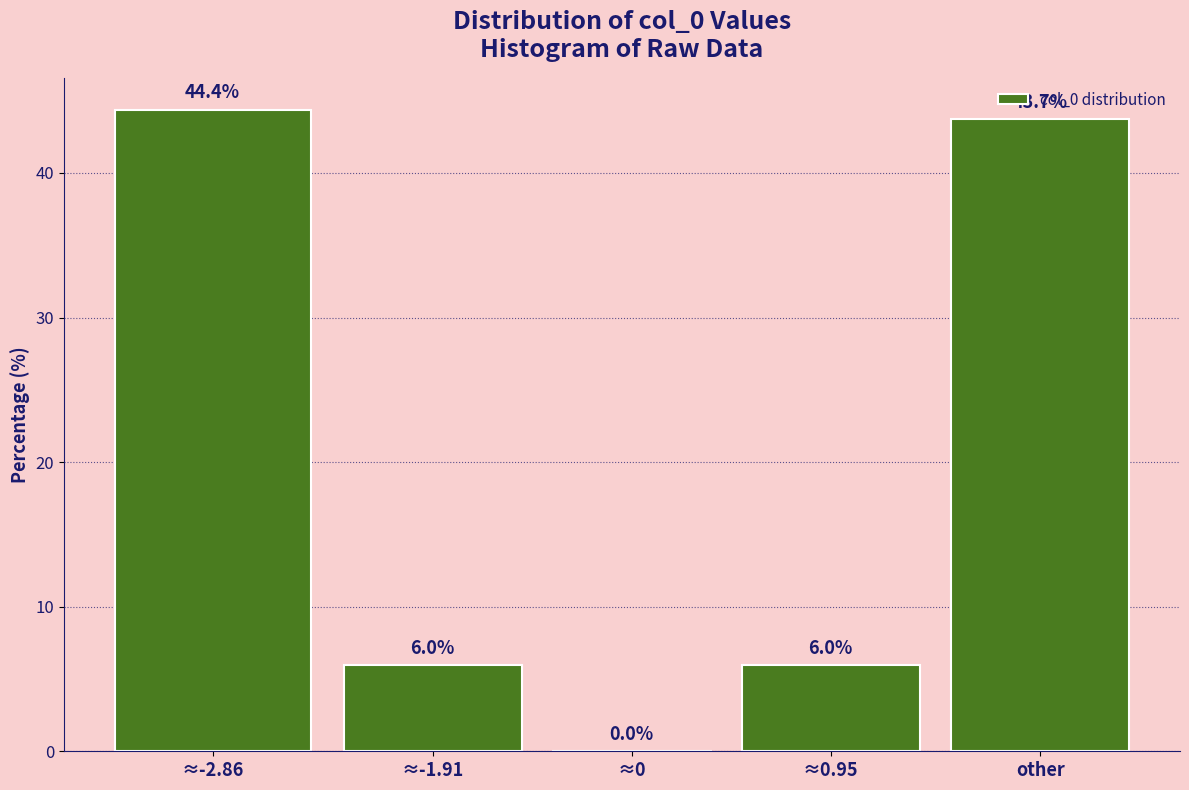

Reading right to left, transcribe all the data shown in this chart.

other=43.7	≈0.95=6.0	≈0=0.0	≈-1.91=6.0	≈-2.86=44.4